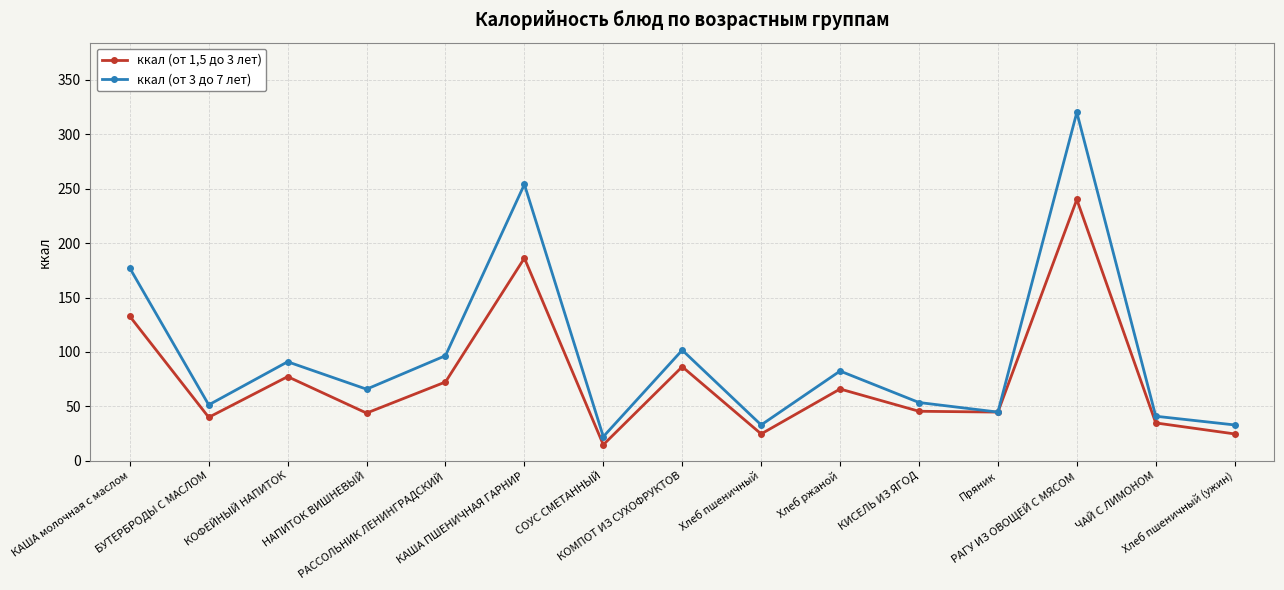

In ккал (от 1,5 до 3 лет), how many points are higher than both neighbors (excluding endpoints)?

5